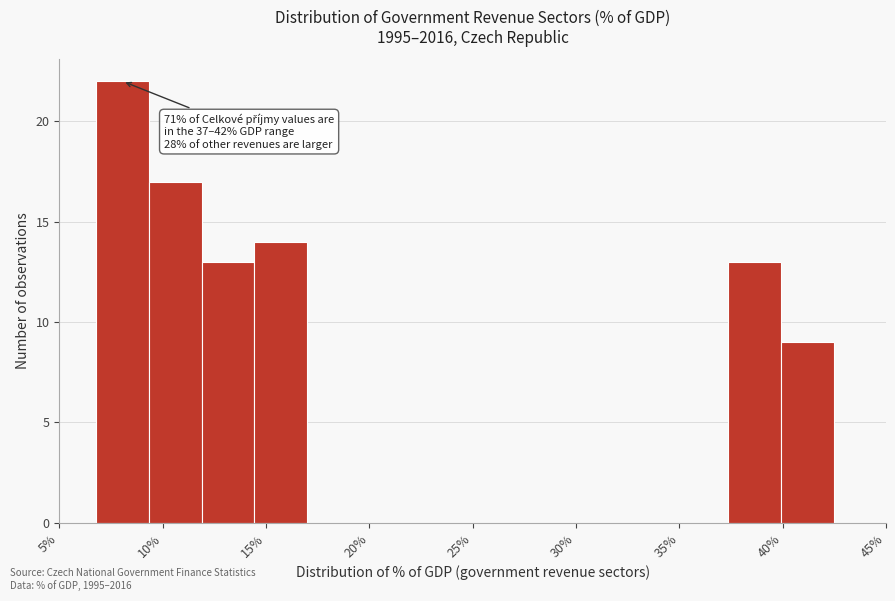

Over which range of the x-axis is the bar tallest?

7.0 to 9.5